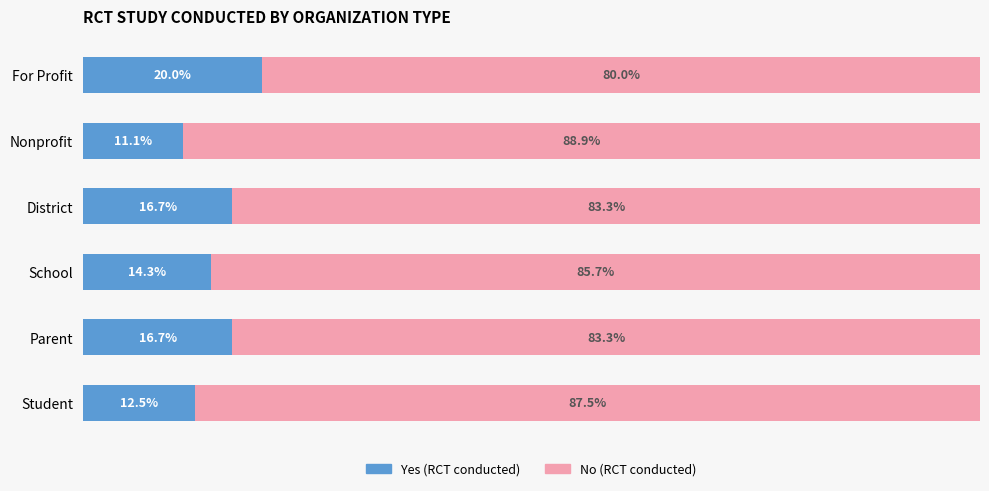

Which category has the highest value in the Yes (RCT conducted) series?

For Profit